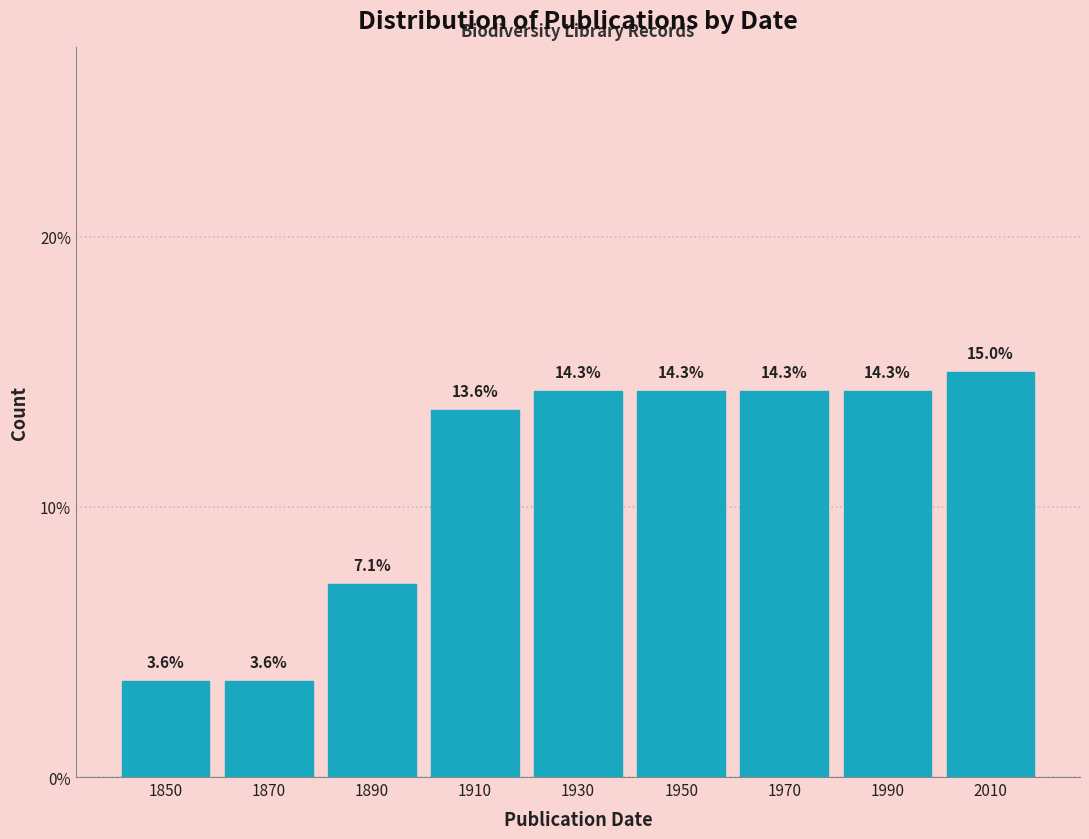

Reading left to right, transcribe this chart: for each bar, give the range it covers on the x-axis and its height.

1840 to 1860: 3.6
1860 to 1880: 3.6
1880 to 1900: 7.1
1900 to 1920: 13.6
1920 to 1940: 14.3
1940 to 1960: 14.3
1960 to 1980: 14.3
1980 to 2000: 14.3
2000 to 2020: 15.0